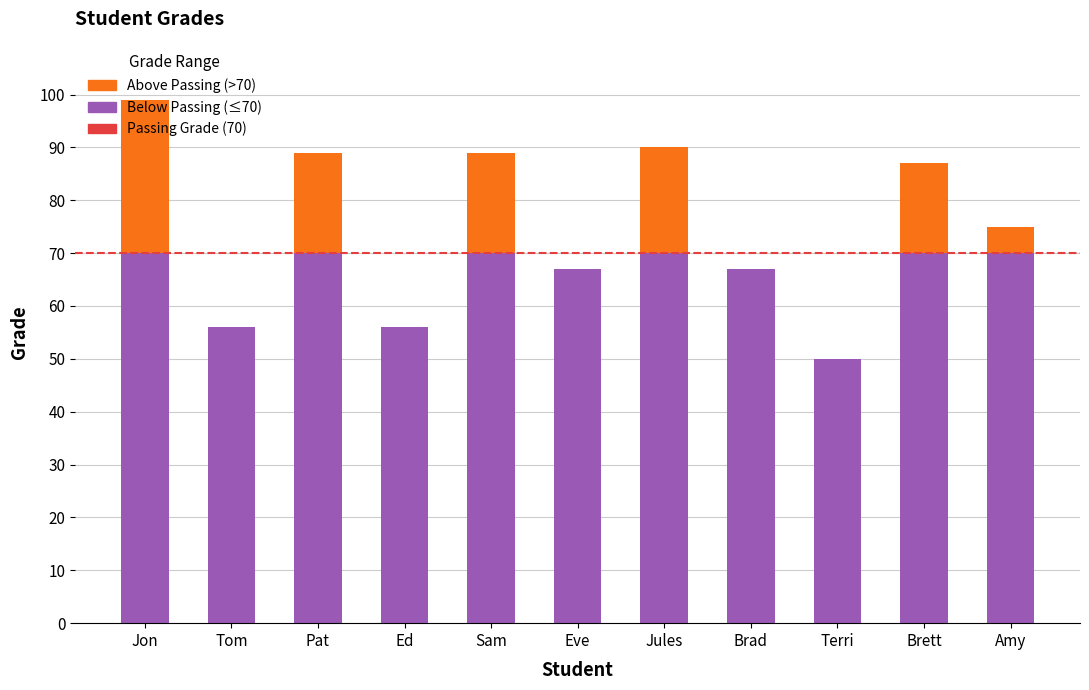

What is the total value across all series at Terri?

50